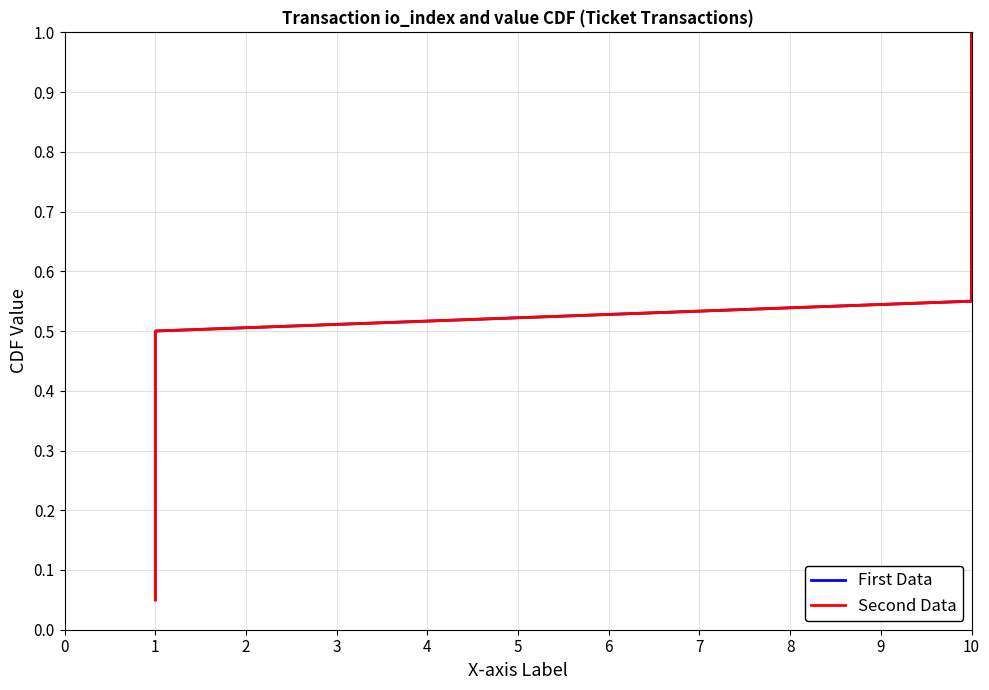

True or false: Second Data has a value of 0.4 at 10.

False